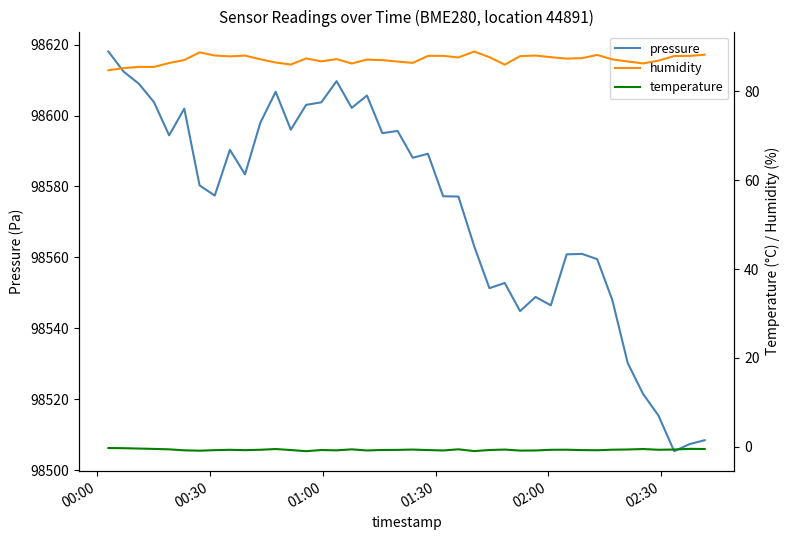

What is the lowest value of the pressure series?

98505.4